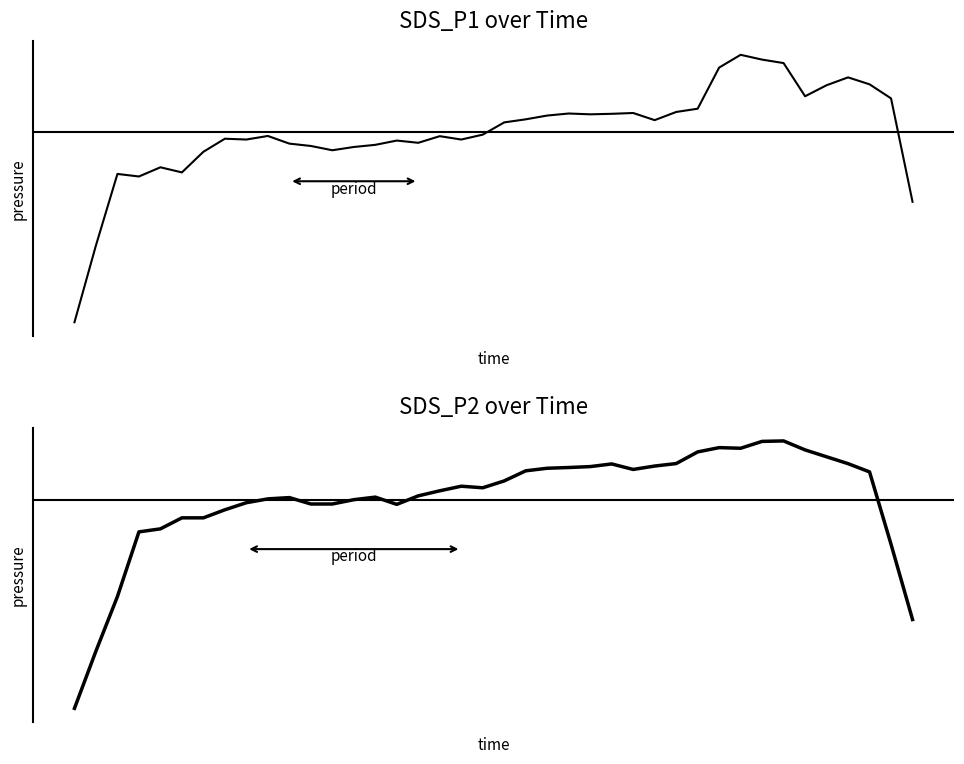

True or false: SDS_P2 has a value of 2.6 at 11.

False